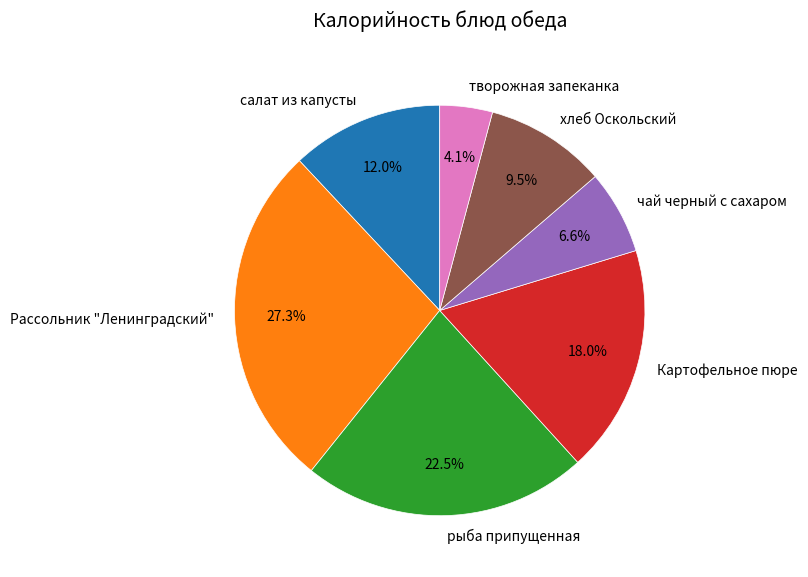

To the nearest percent, what percentage of the pie is салат из капусты?

12%